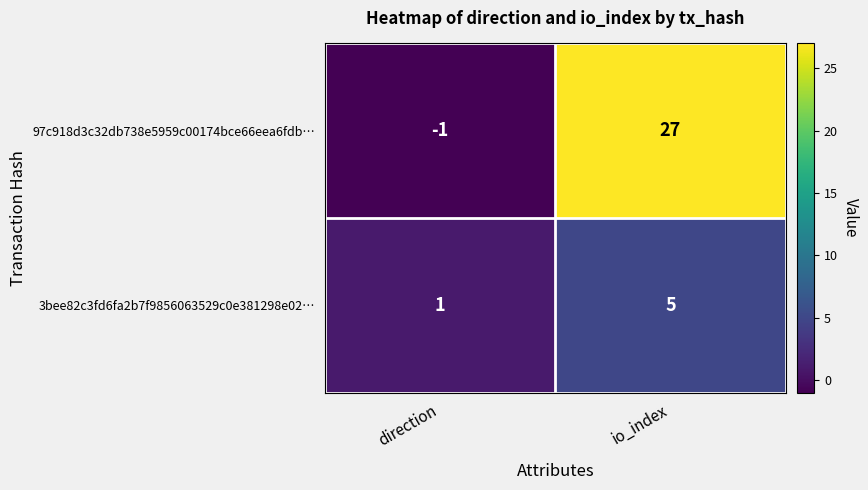

What is the highest value of the 97c918d3c32db738e5959c00174bce66eea6fdb… series?

27